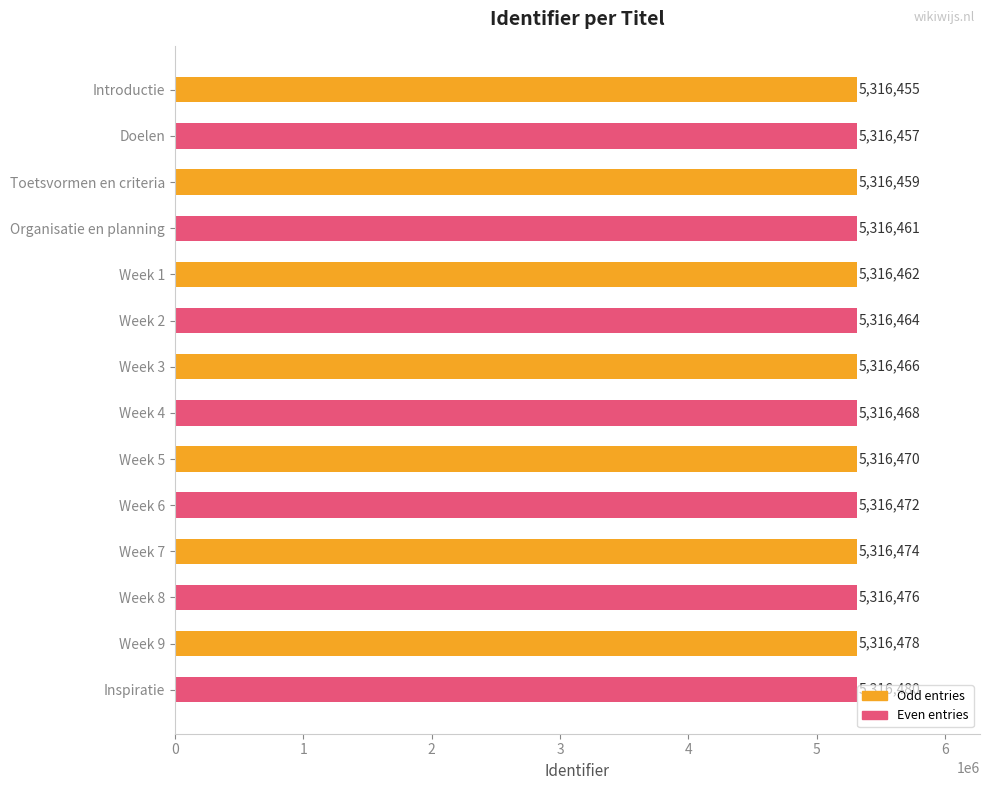

Reading top to bottom, list all the values displayed in this chart.

Introductie=5316455	Doelen=5316457	Toetsvormen en criteria=5316459	Organisatie en planning=5316461	Week 1=5316462	Week 2=5316464	Week 3=5316466	Week 4=5316468	Week 5=5316470	Week 6=5316472	Week 7=5316474	Week 8=5316476	Week 9=5316478	Inspiratie=5316480